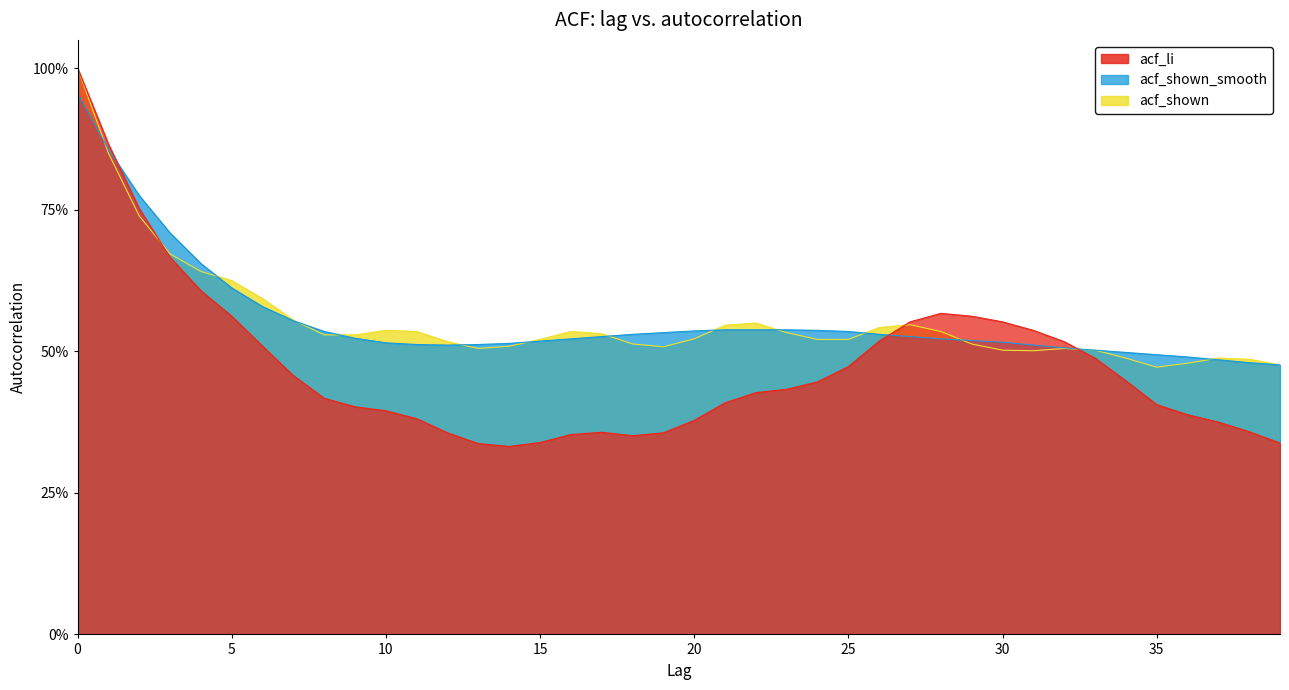

List the series in order of their peak value, lowest first.

acf_shown_smooth, acf_li, acf_shown